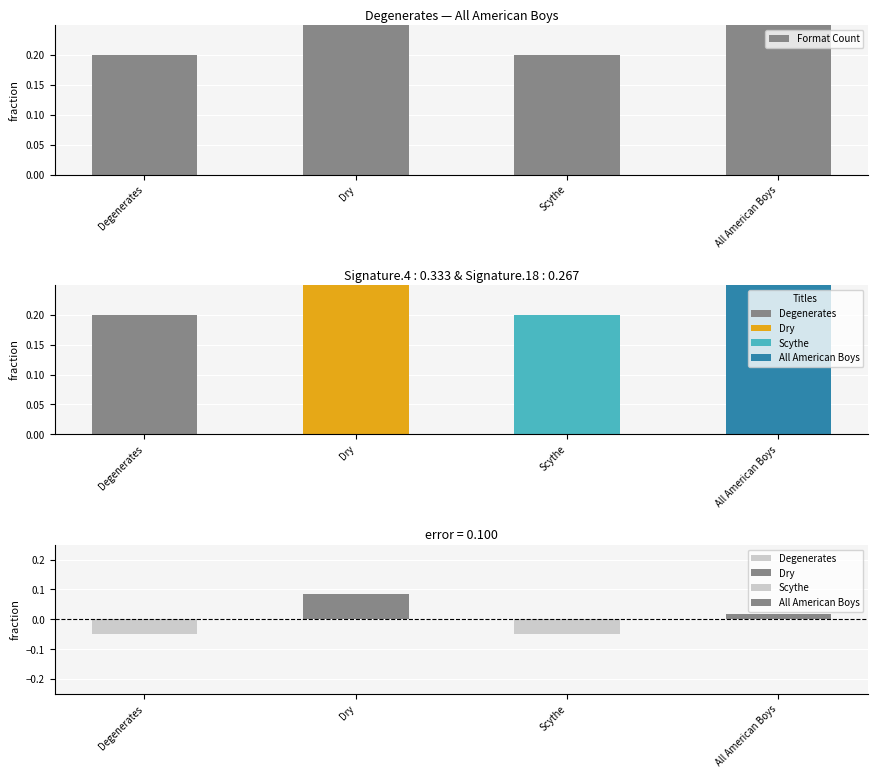

Rank the categories by value from highest to lowest.

Dry, All American Boys, Degenerates, Scythe